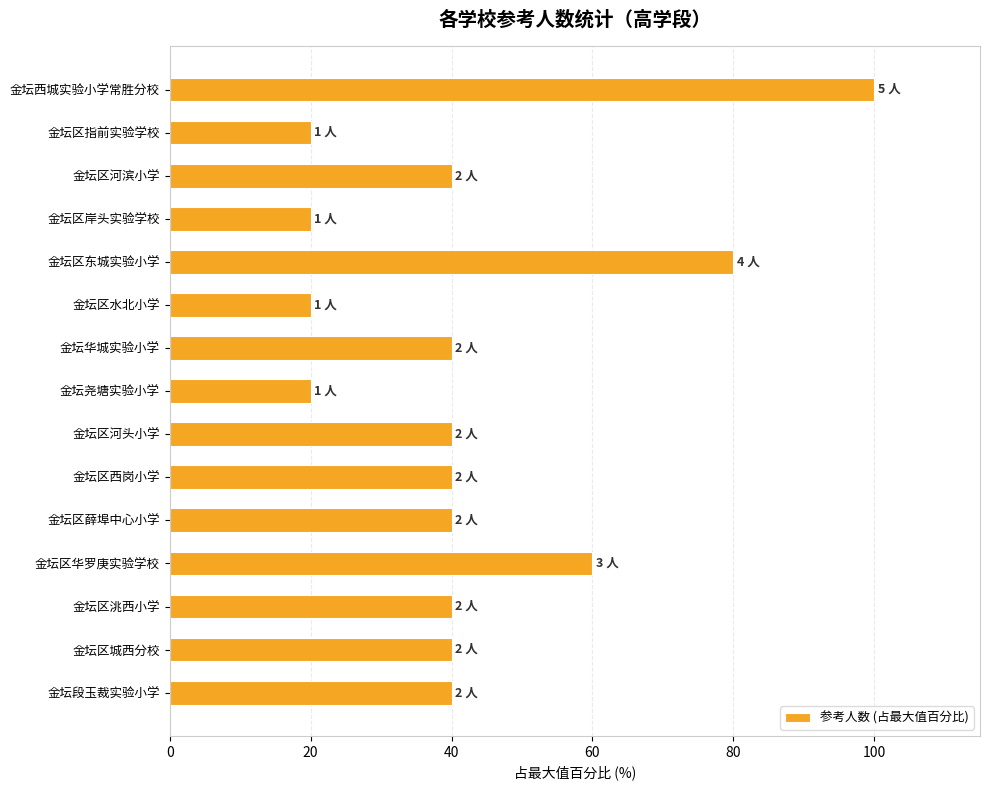

Reading bottom to top, what are all the values shown in this chart?

40	40	40	60	40	40	40	20	40	20	80	20	40	20	100